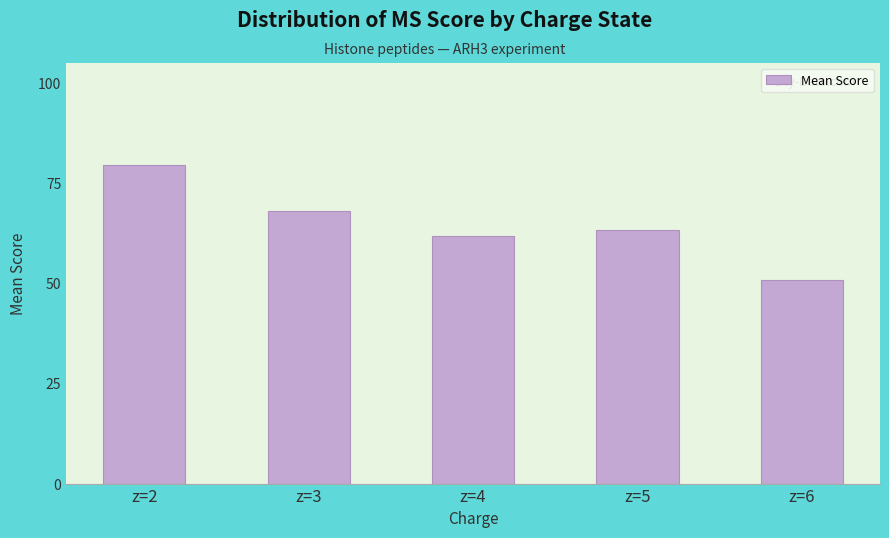

Reading left to right, list all the values displayed in this chart.

z=2=79.5	z=3=68.0	z=4=61.8	z=5=63.3	z=6=50.8